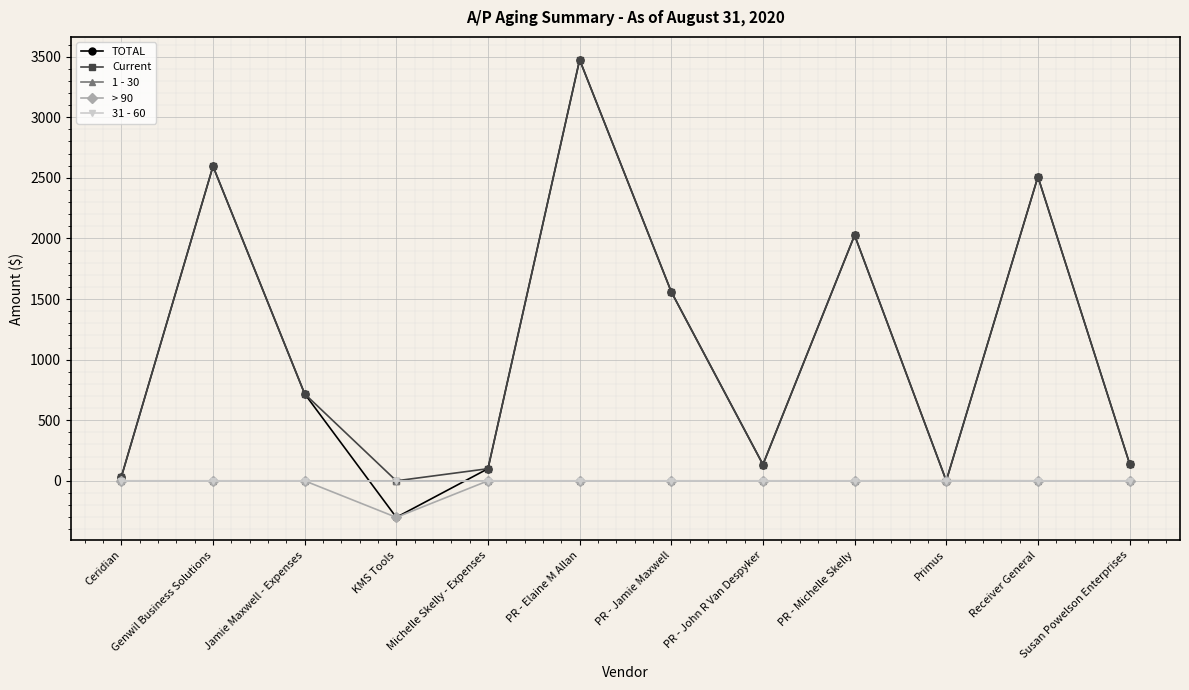

What position from the right is KMS Tools?

9